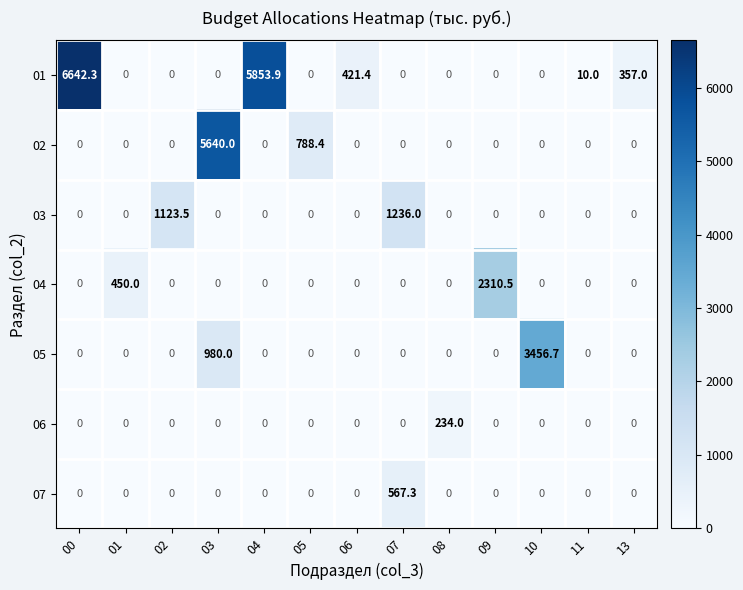

What is the difference between the highest and lowest values at 08?

234.0